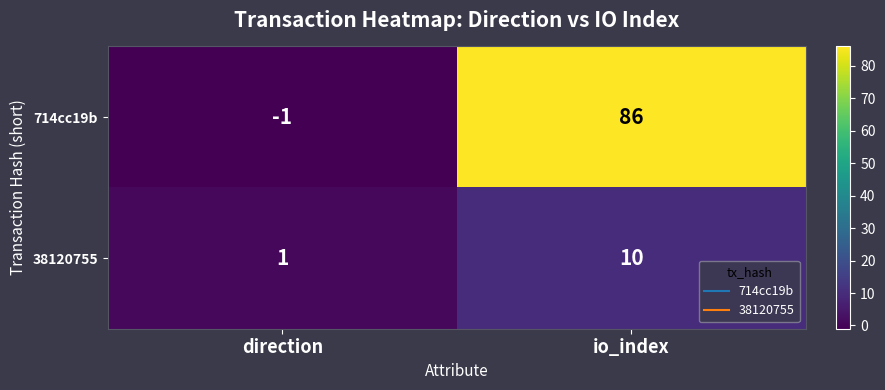

Read the 38120755 value at io_index.

10